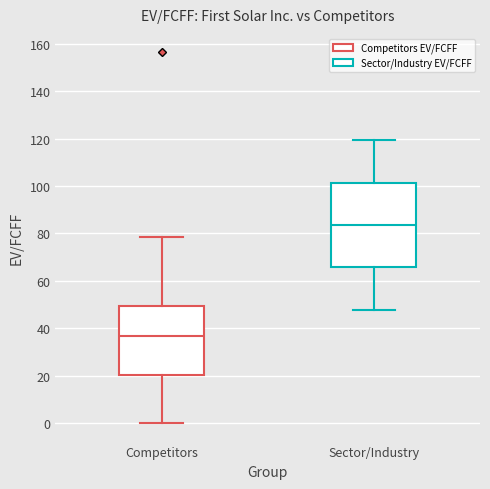

Which box has the highest median line?

Sector/Industry